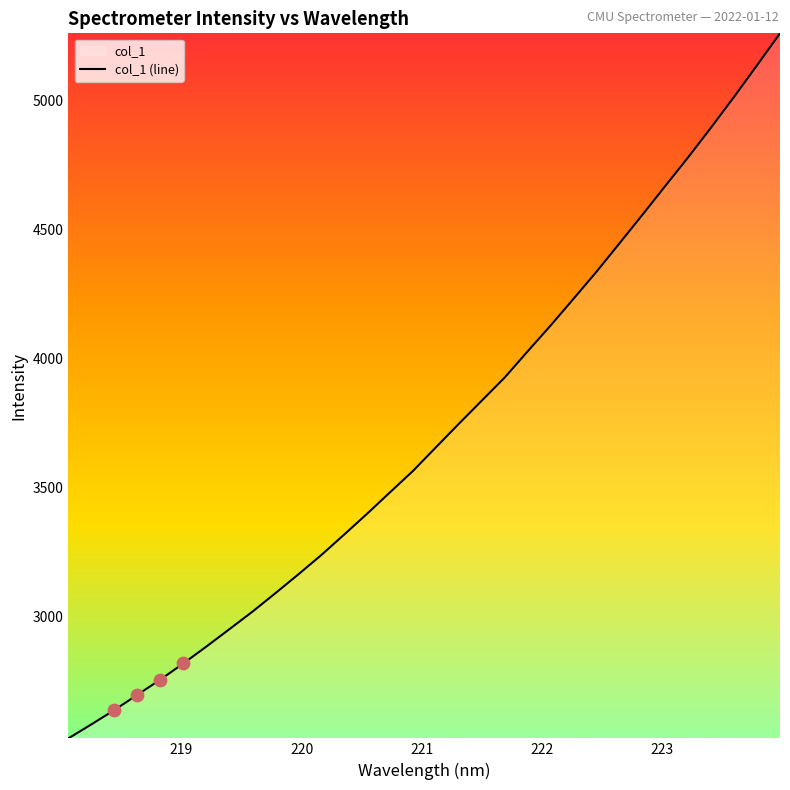

What is the minimum value shown in the chart?

2526.3